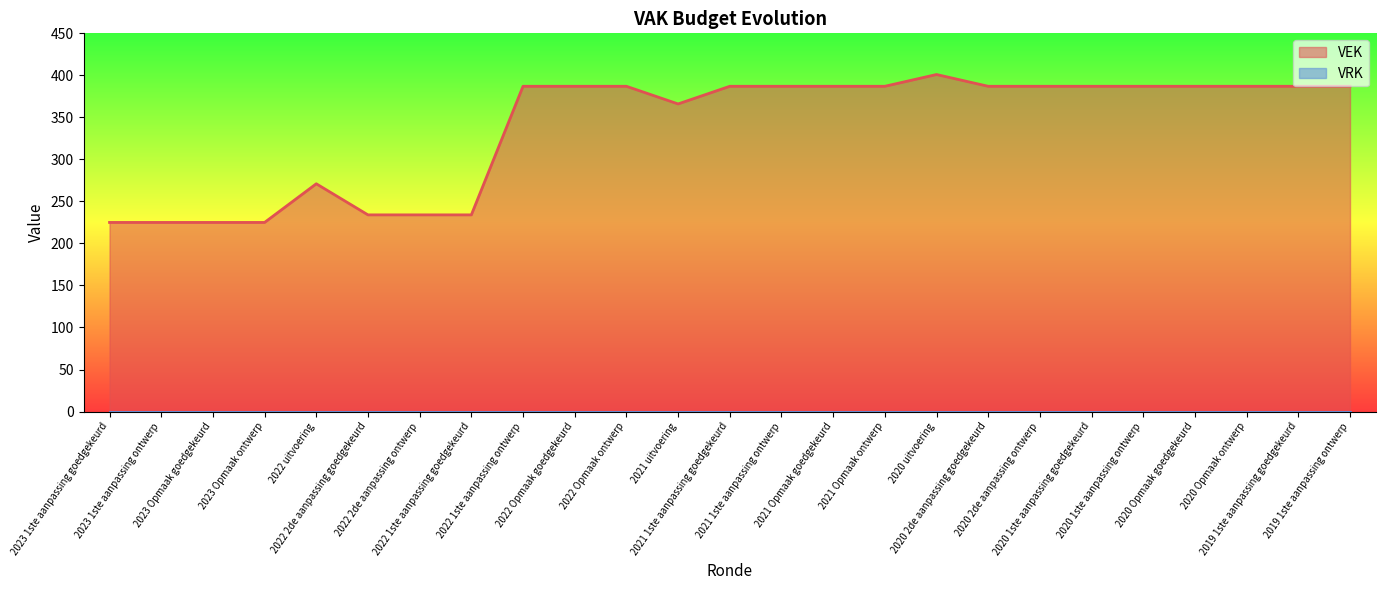

Where is the first local minimum?

2021 uitvoering